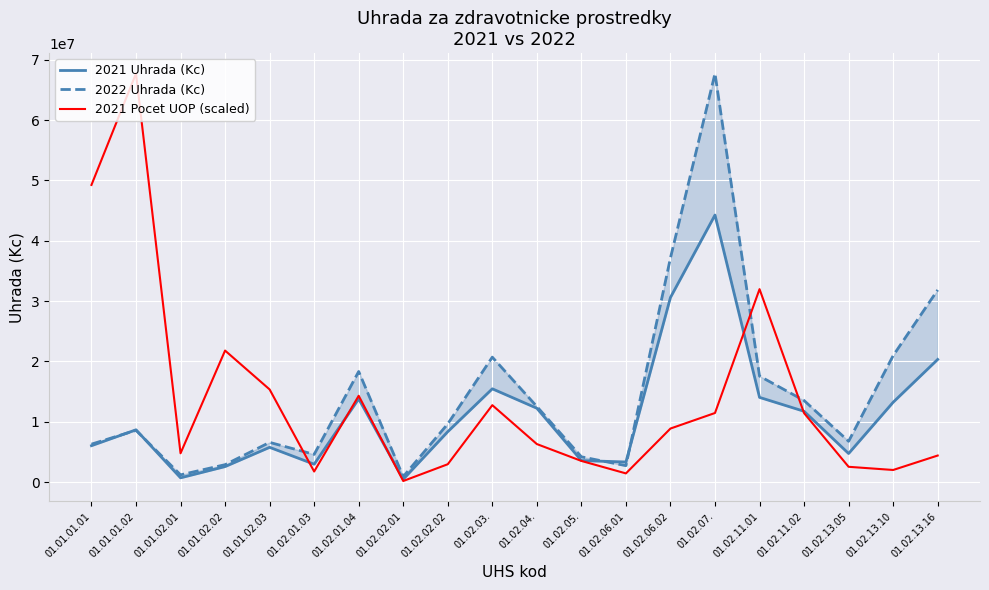

What position from the right is 01.02.06.01?

8